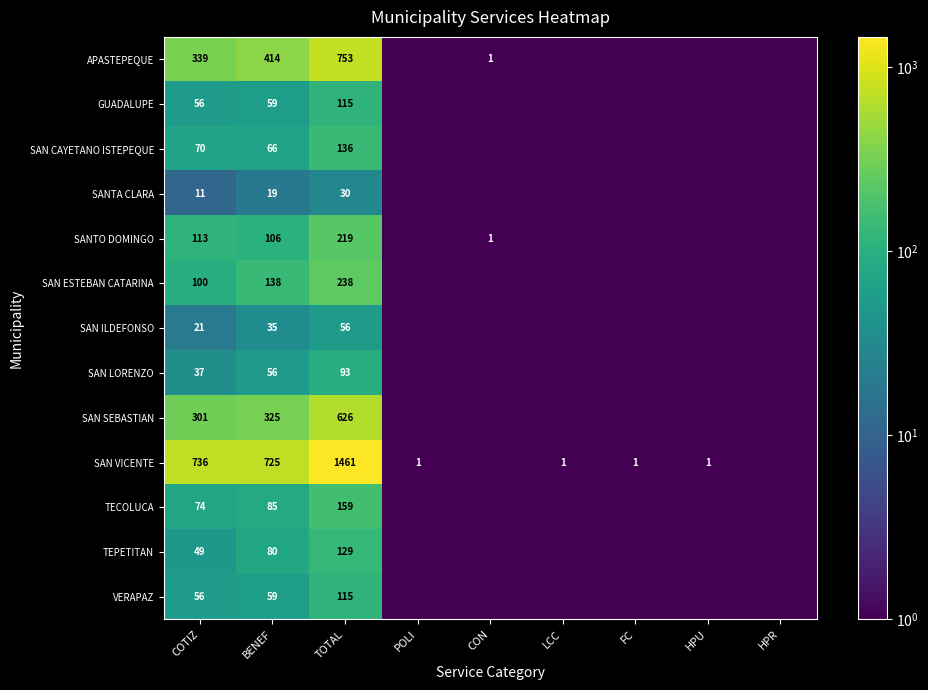

Is it true that TEPETITAN equals 129.0 at TOTAL?

True